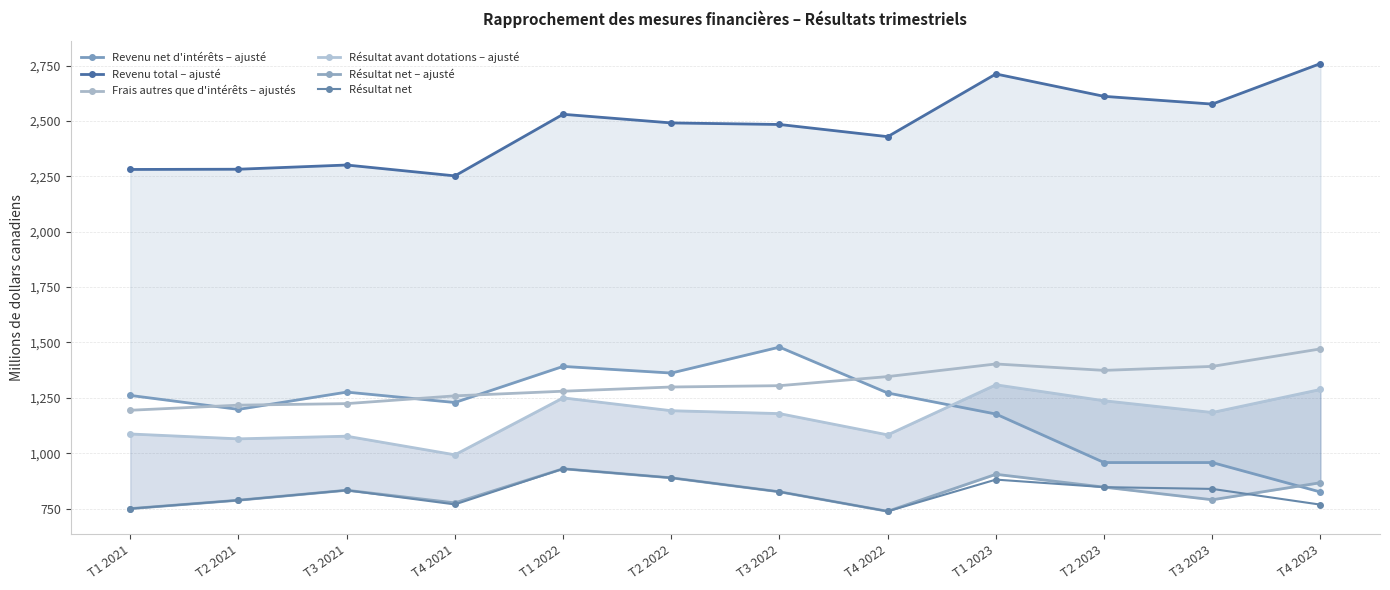

What is the difference between the maximum and minimum values in the Résultat avant dotations – ajusté series?

316